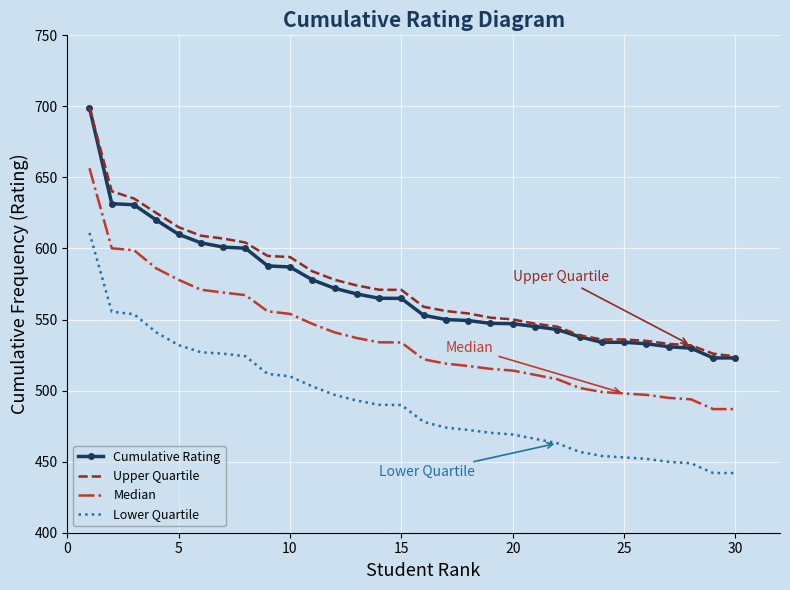

True or false: Lower Quartile and Upper Quartile cross at least once.

False